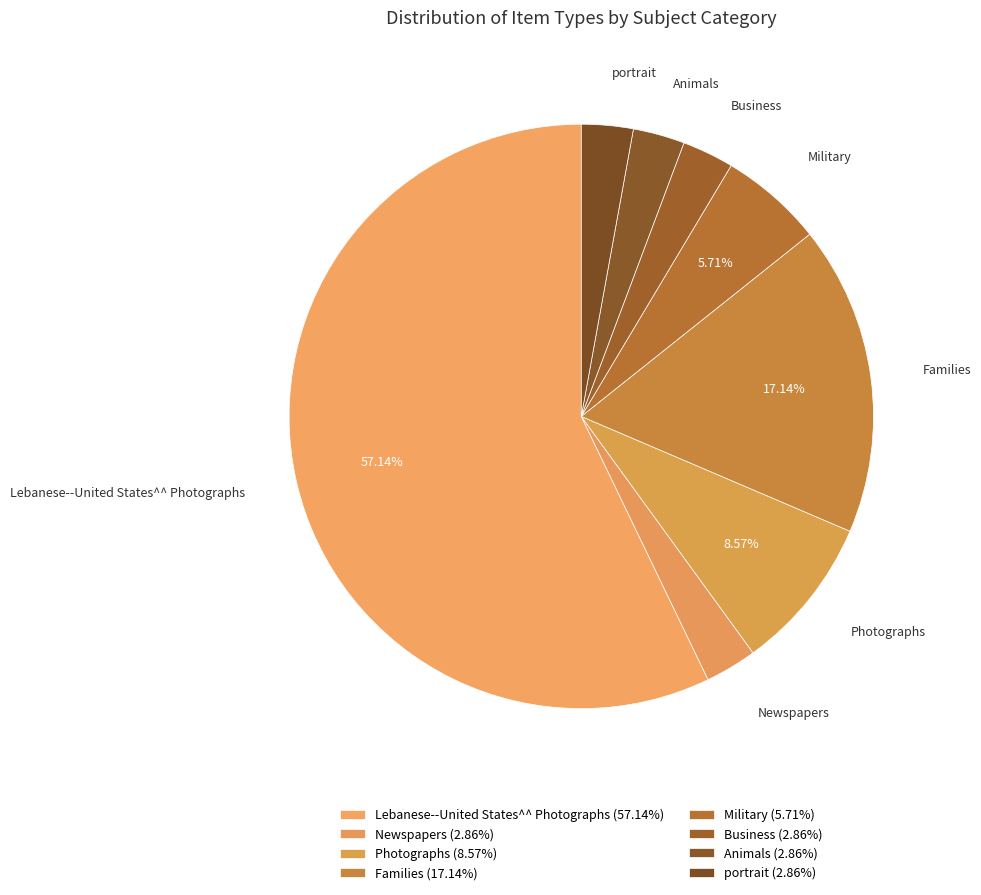

How many segments does this pie chart have?

8